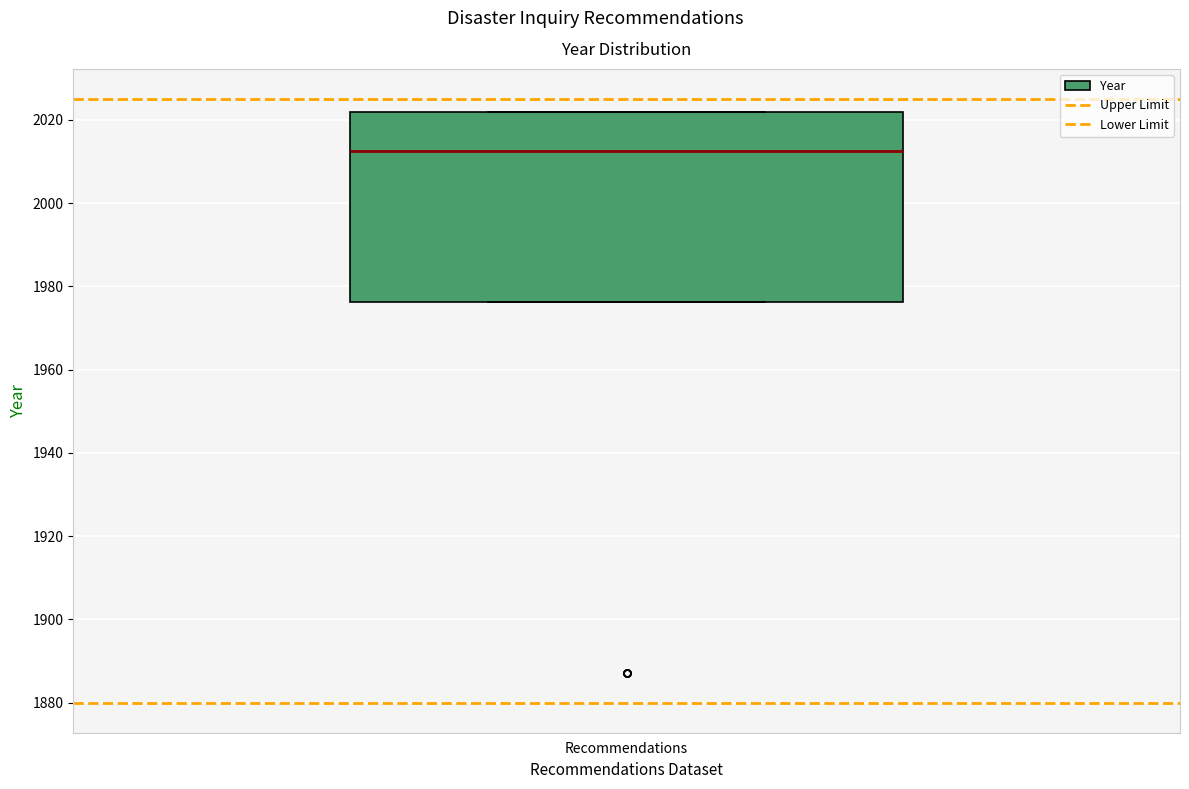

Where does the median line of the box for Recommendations sit on the y-axis? The values are not printed on the chart, so give them approximately, as read against the axis.

2012